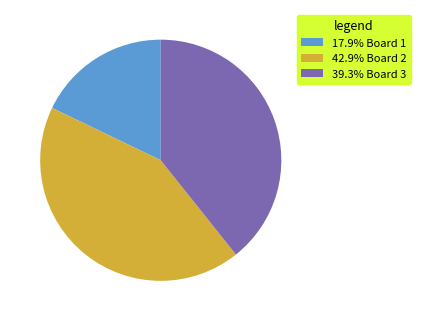

Does 39.3% Board 3 represent more than half of the total?

No